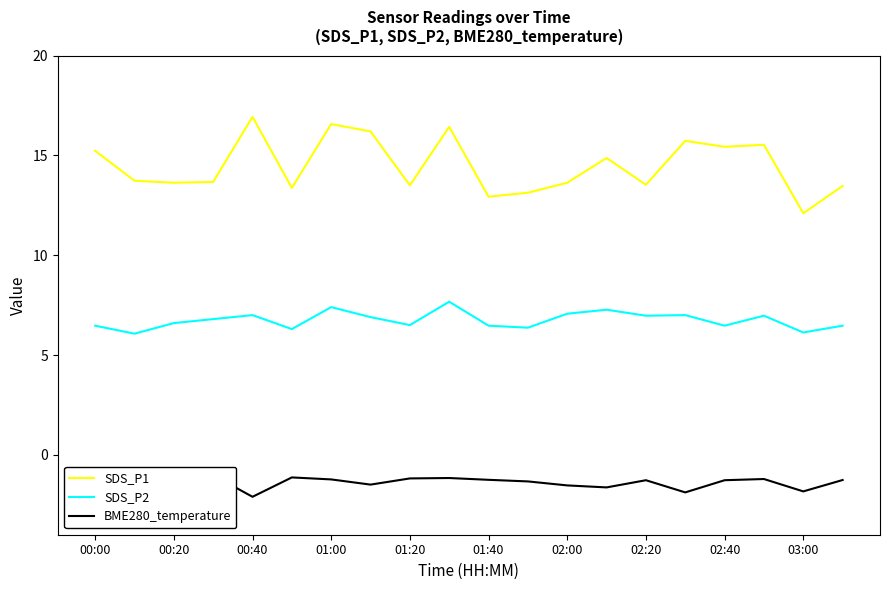

Which series has the largest range (max minus min)?

SDS_P1